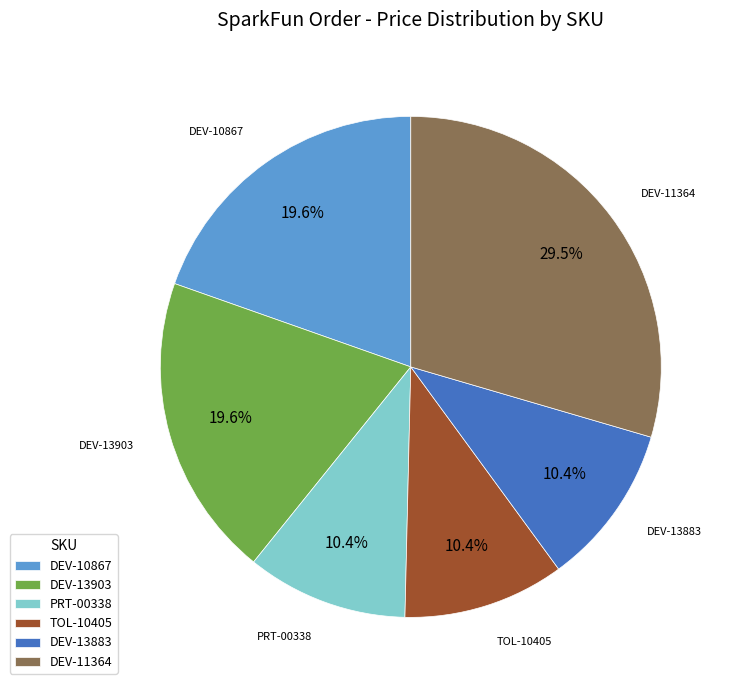

To the nearest percent, what is the difference between the largest and smallest slice percentages?

19%